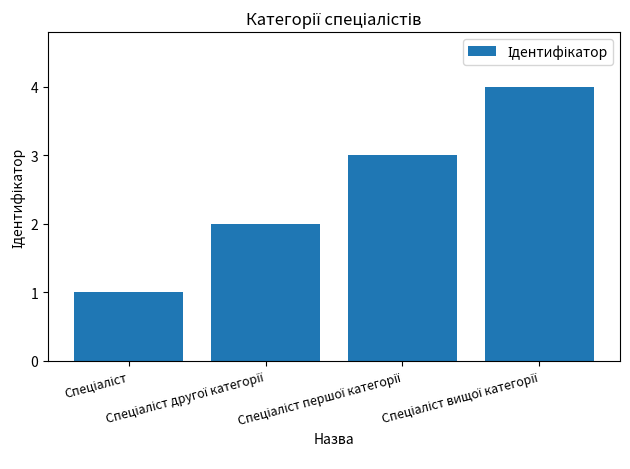

Does the chart contain any negative values?

No